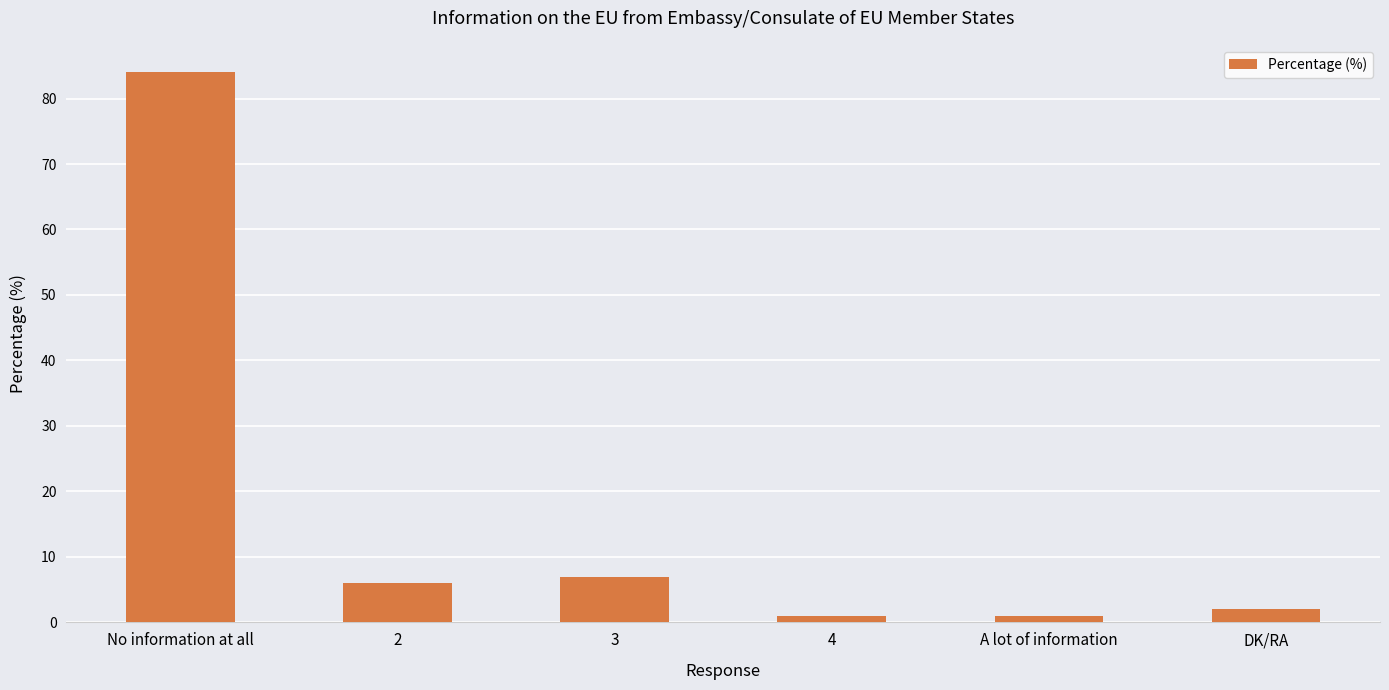

Is it true that the value at 3 is 7?

True